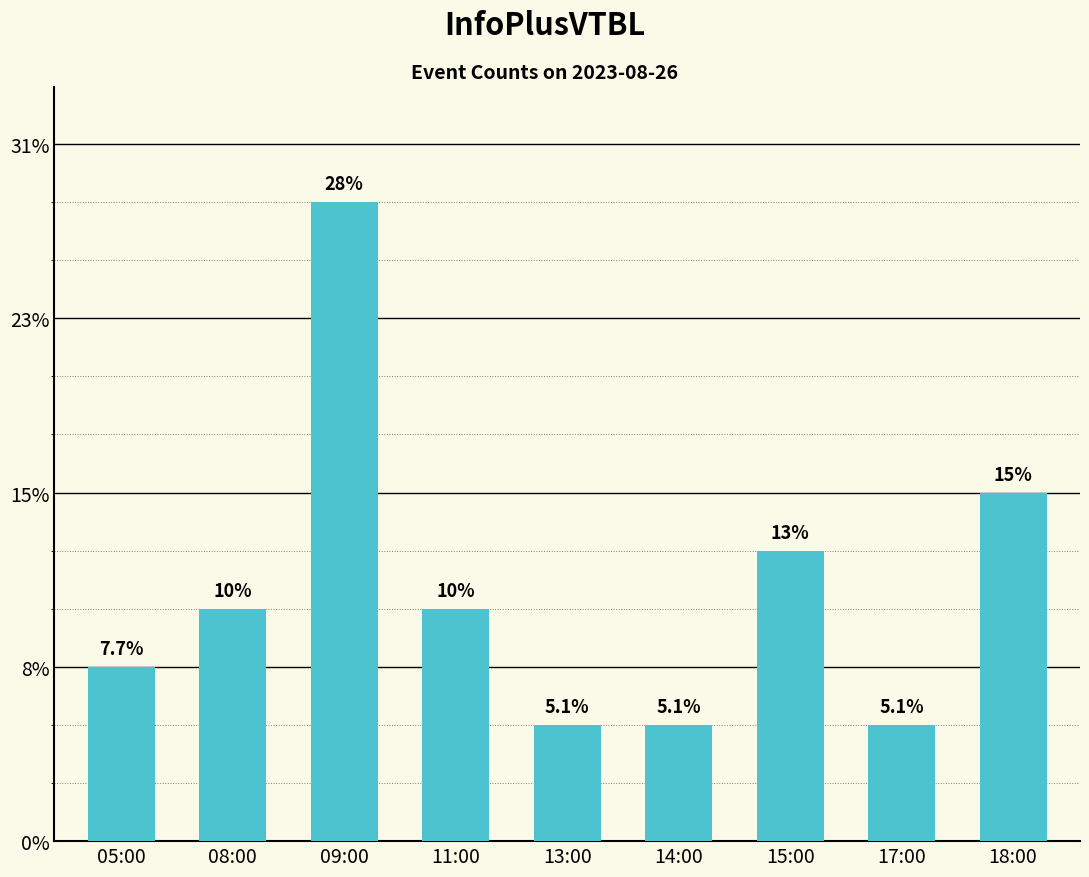

List the labels in order of value, smallest first.

13:00, 14:00, 17:00, 05:00, 08:00, 11:00, 15:00, 18:00, 09:00